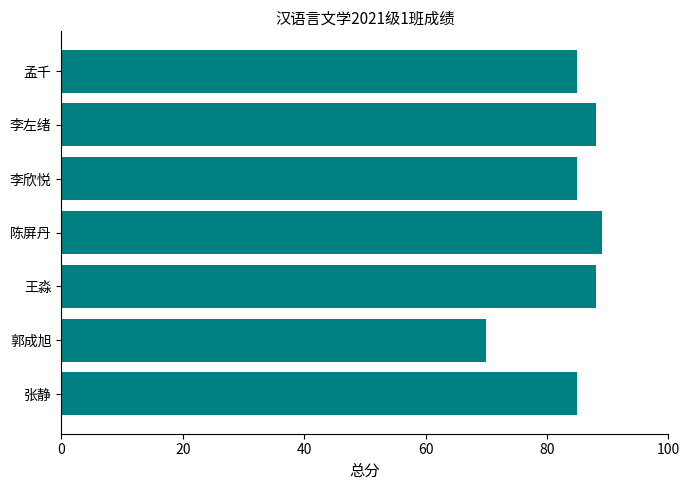

What is the average value?

84